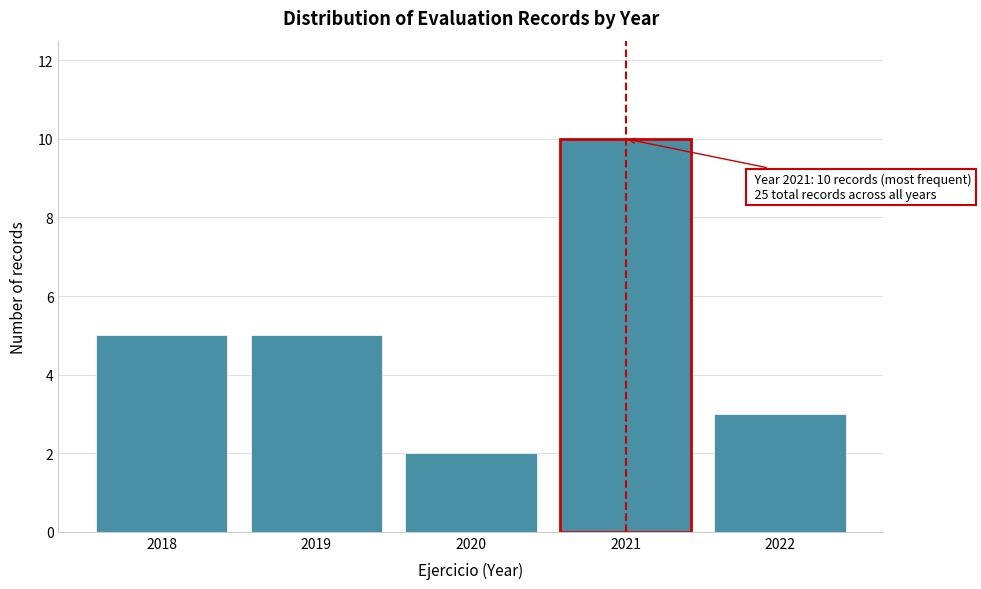

Reading left to right, list all the values displayed in this chart.

2018=5	2019=5	2020=2	2021=10	2022=3